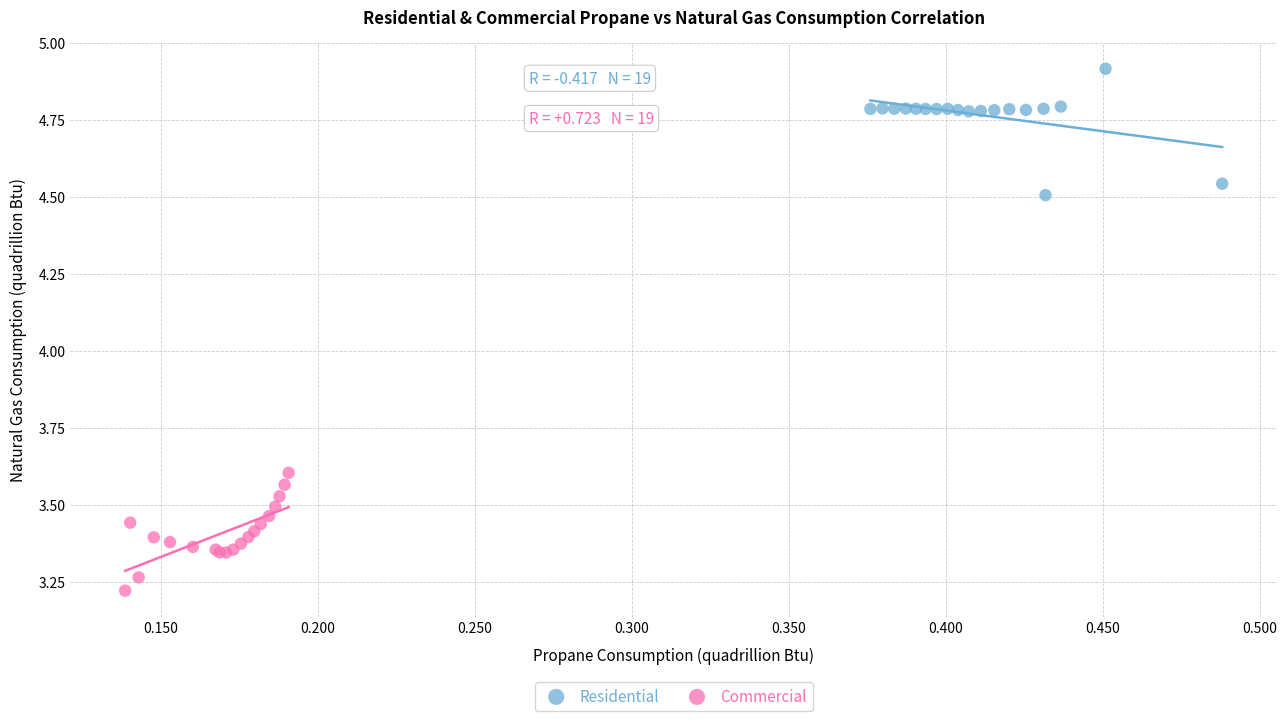

Which series contains the lowest Y value?

Commercial